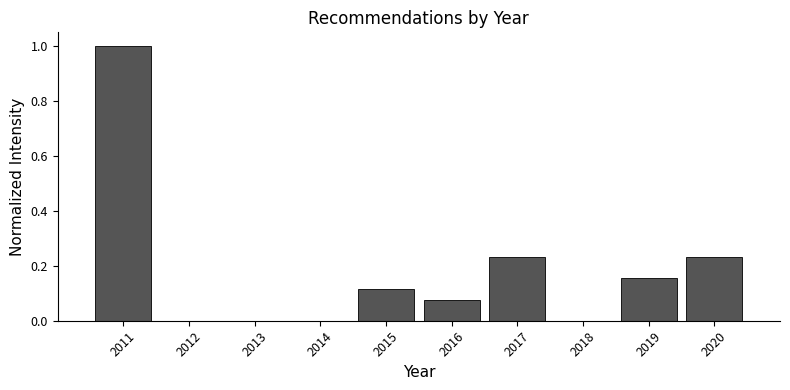

Reading left to right, list every bar in this chart as the range it spans on the x-axis followed by its height. The values are not printed on the chart, so give them approximately, as read against the axis.

2010.5 to 2011.5: 1.00
2011.5 to 2012.5: 0
2012.5 to 2013.5: 0
2013.5 to 2014.5: 0
2014.5 to 2015.5: 0.12
2015.5 to 2016.5: 0.08
2016.5 to 2017.5: 0.24
2017.5 to 2018.5: 0
2018.5 to 2019.5: 0.16
2019.5 to 2020.5: 0.24